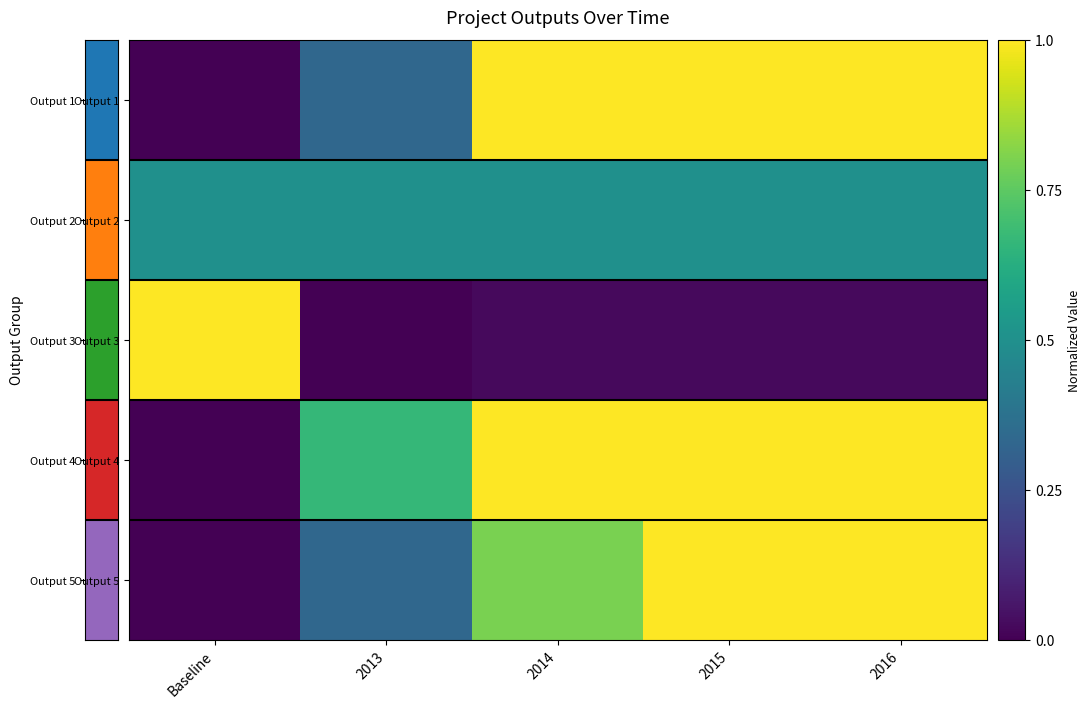

At how many categories does at least one series exceed 0?

5